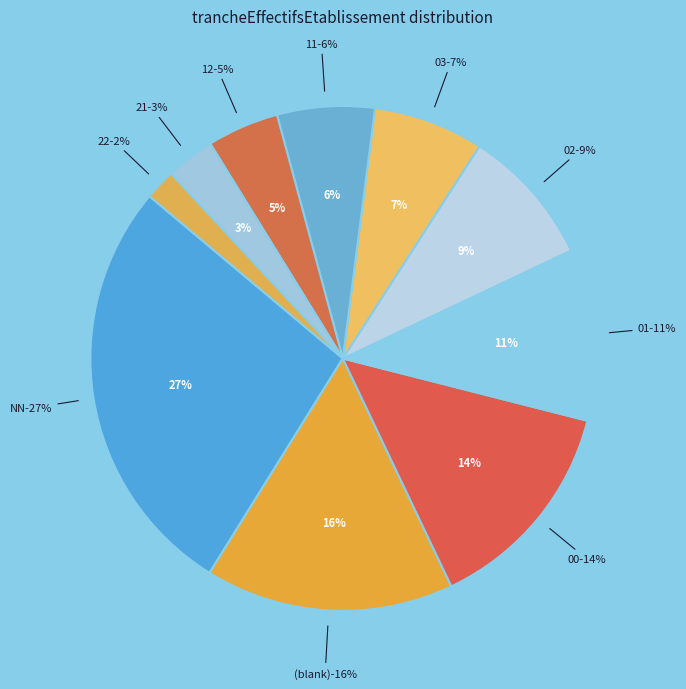

Is it true that  is 27% of the pie?

False